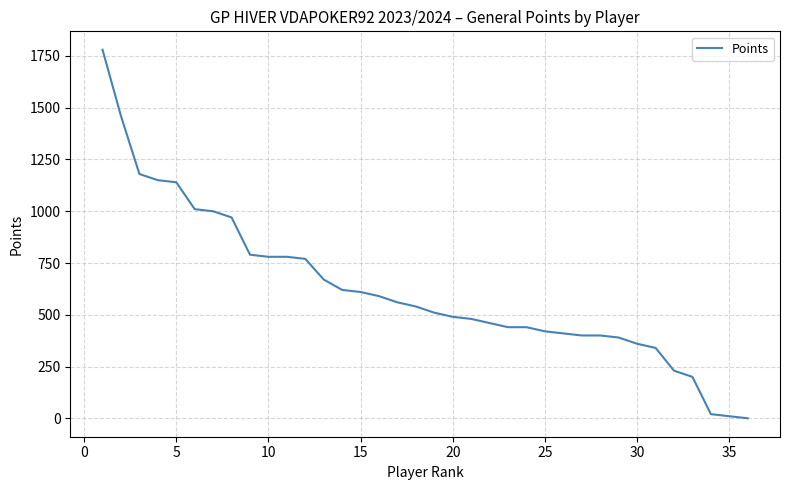

Reading left to right, extract all data points from this chart.

1780	1460	1180	1150	1140	1010	1000	970	790	780	780	770	670	620	610	590	560	540	510	490	480	460	440	440	420	410	400	400	390	360	340	230	200	20	10	0